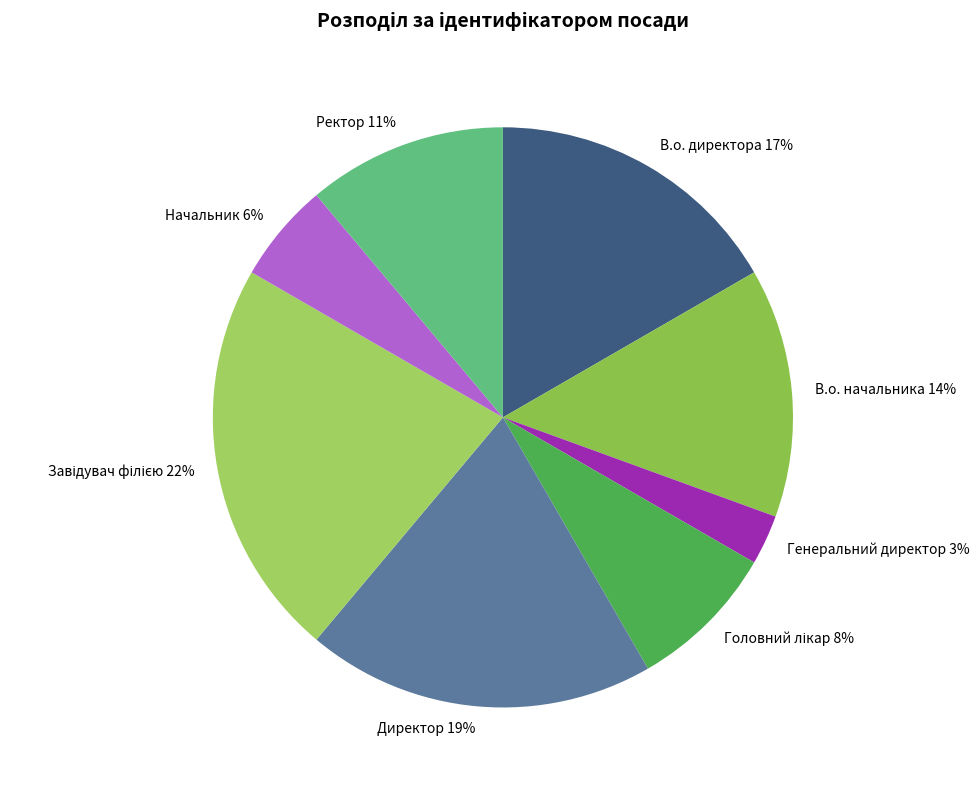

Is it true that Генеральний директор is 13% of the pie?

False